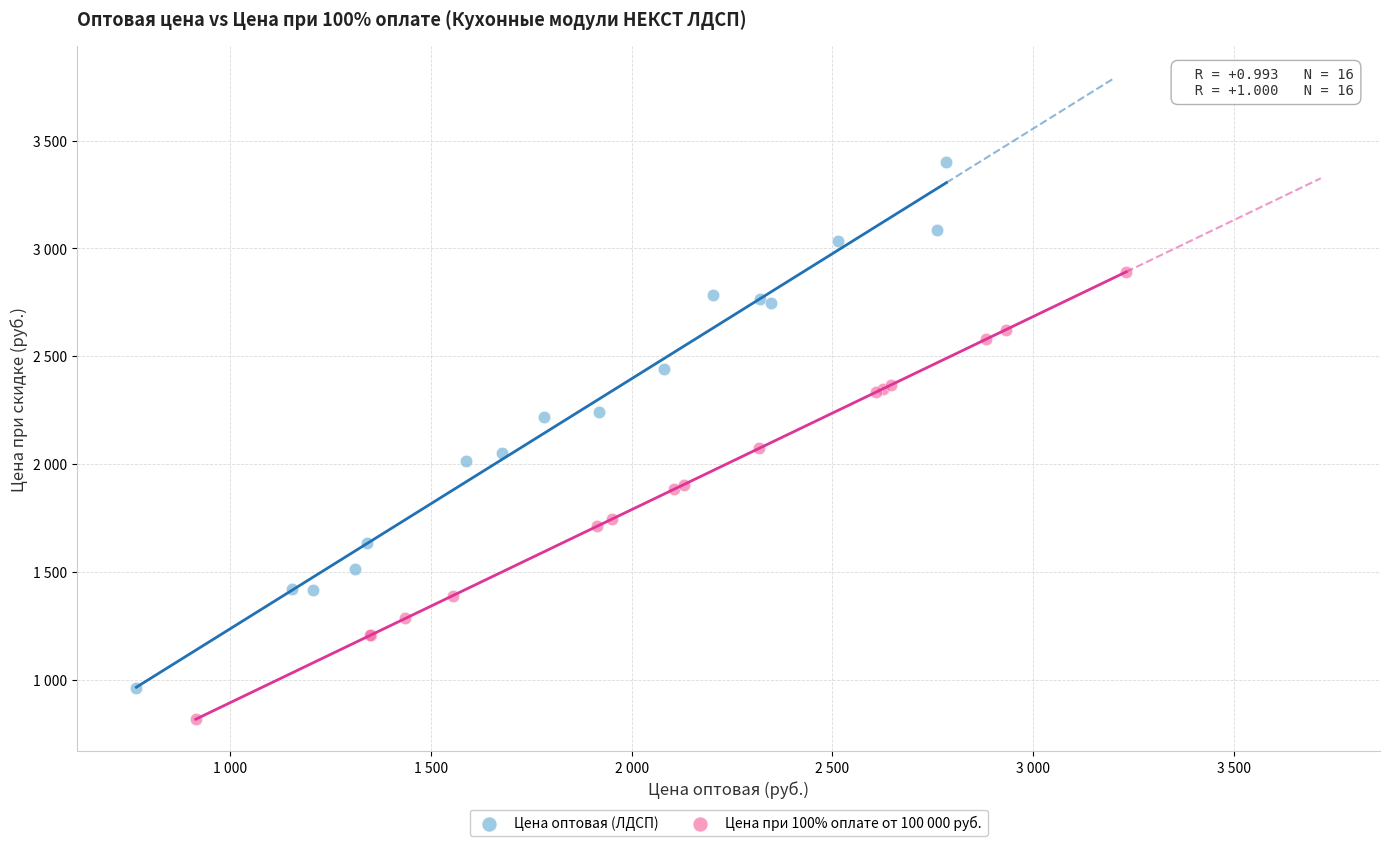

What are all the series names shown in the legend?

Цена оптовая (ЛДСП), Цена при 100% оплате от 100 000 руб.